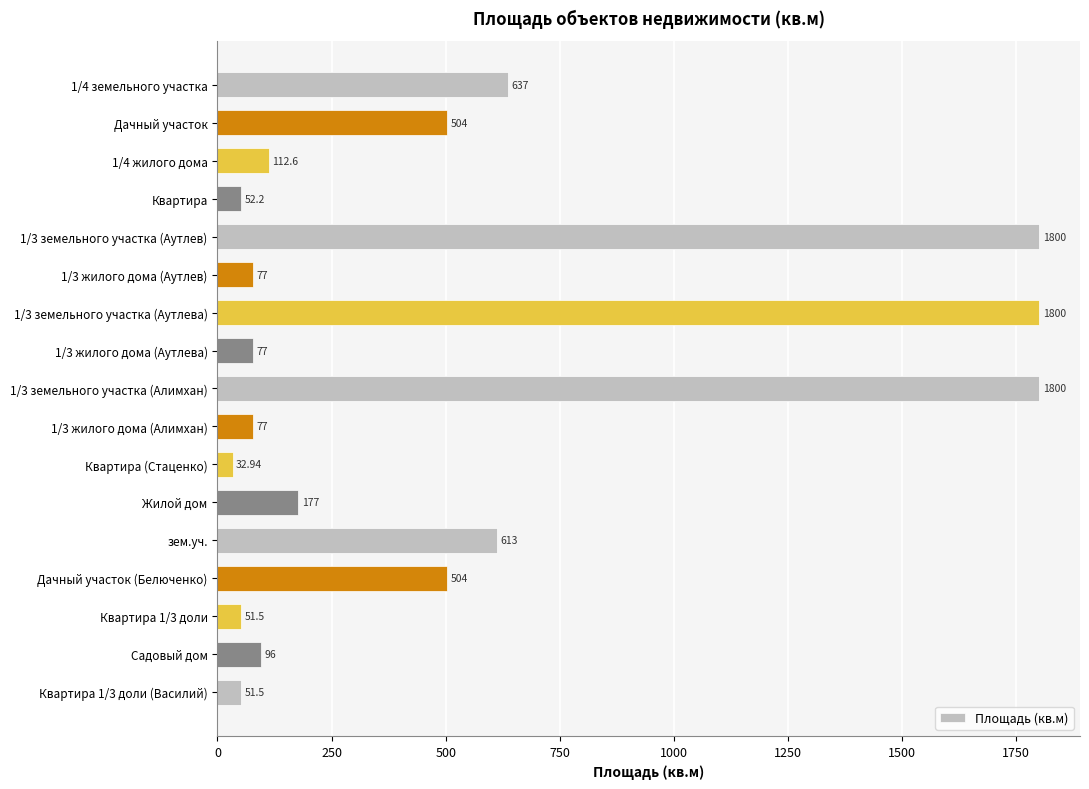

What is the ratio of the value at 1/3 земельного участка (Алимхан) to the value at 1/3 земельного участка (Аутлева)?

1.0